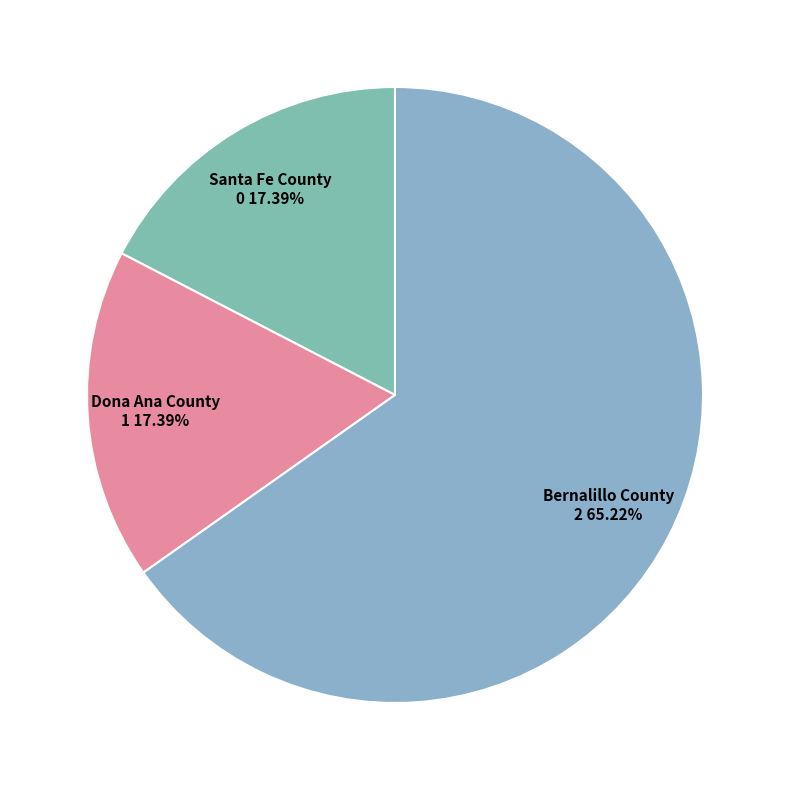

How many segments does this pie chart have?

3